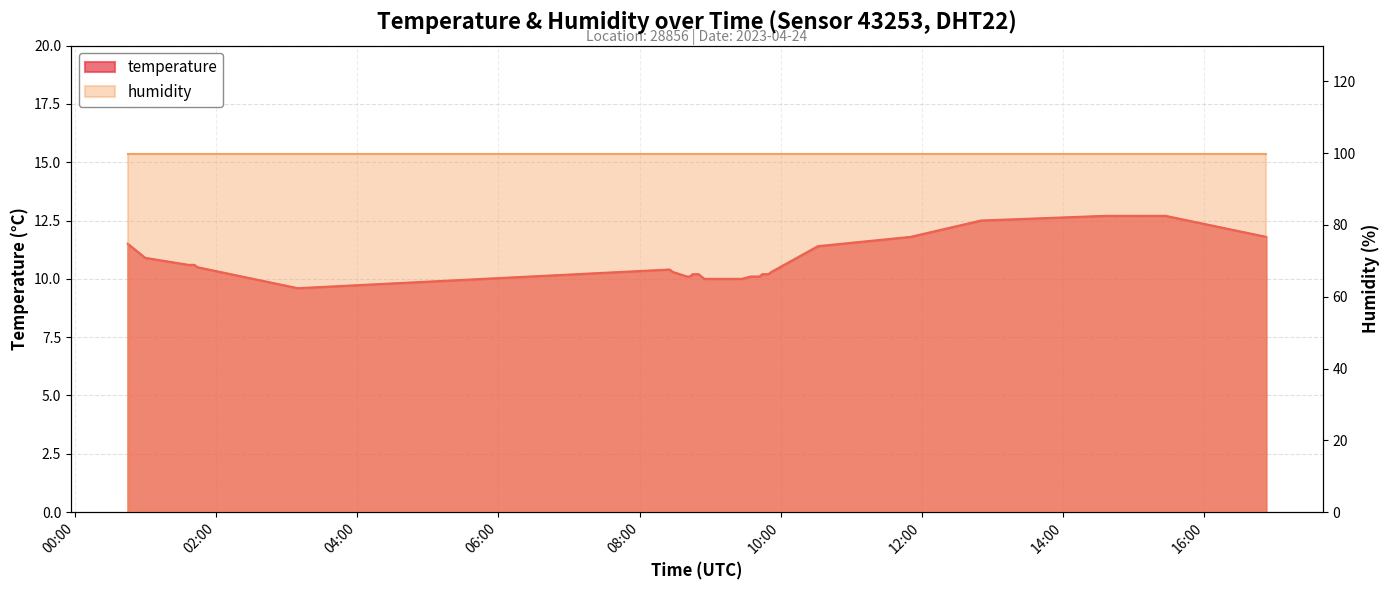

How many data points are less than 10?

1